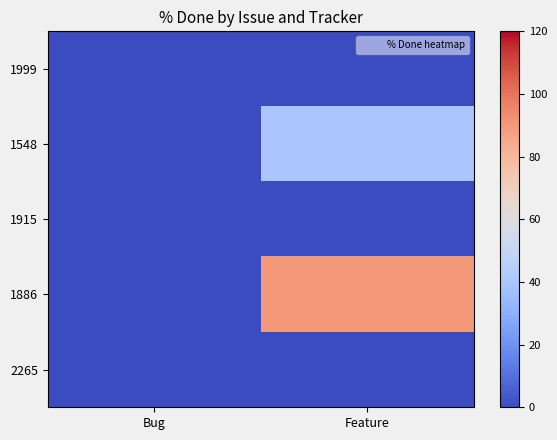

Reading right to left, transcribe all the data shown in this chart.

1999: Feature=0	Bug=0
1548: Feature=40	Bug=0
1915: Feature=0	Bug=0
1886: Feature=90	Bug=0
2265: Feature=0	Bug=0